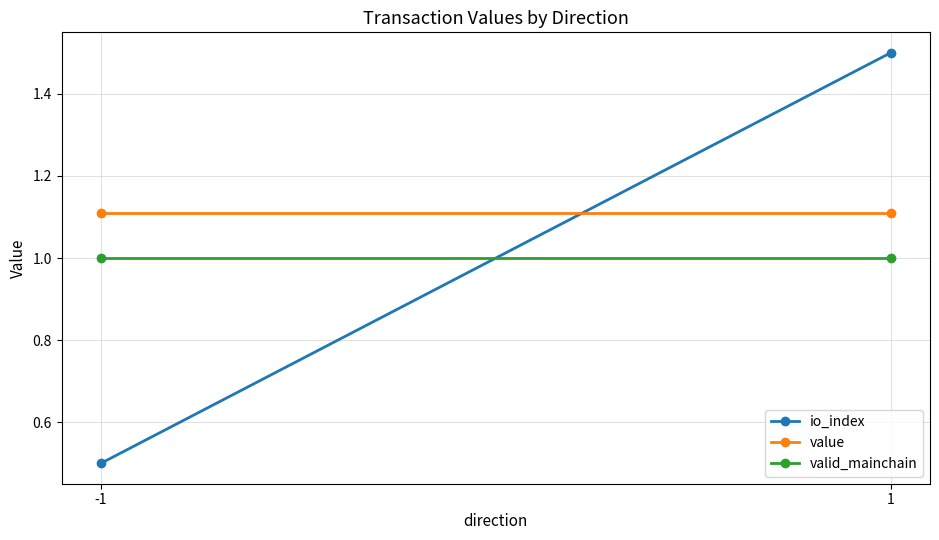

Count the number of data series in this chart.

3